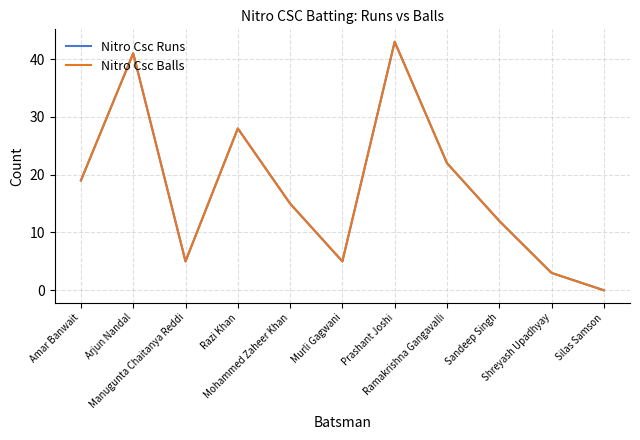

Is this an area chart (filled region under the line)?

No